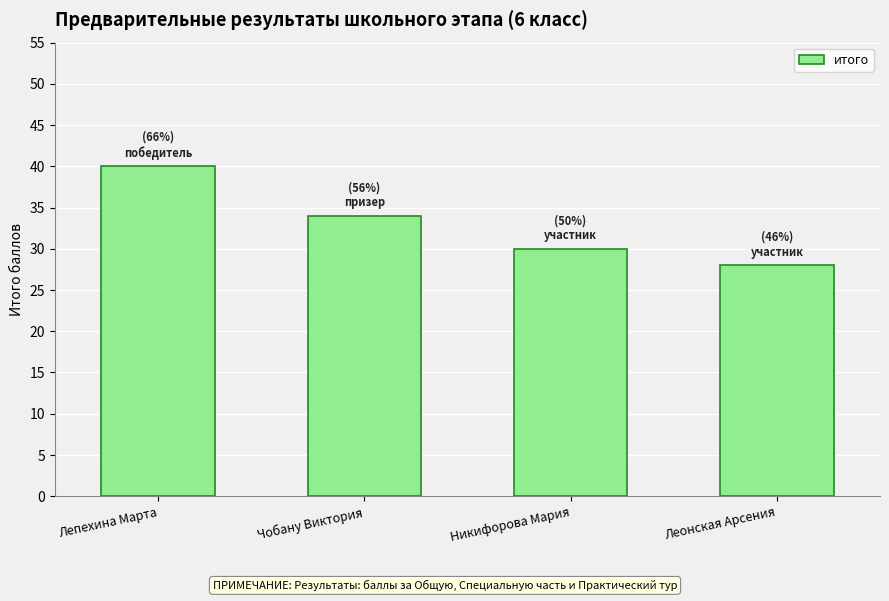

What is the maximum value shown in the chart?

40